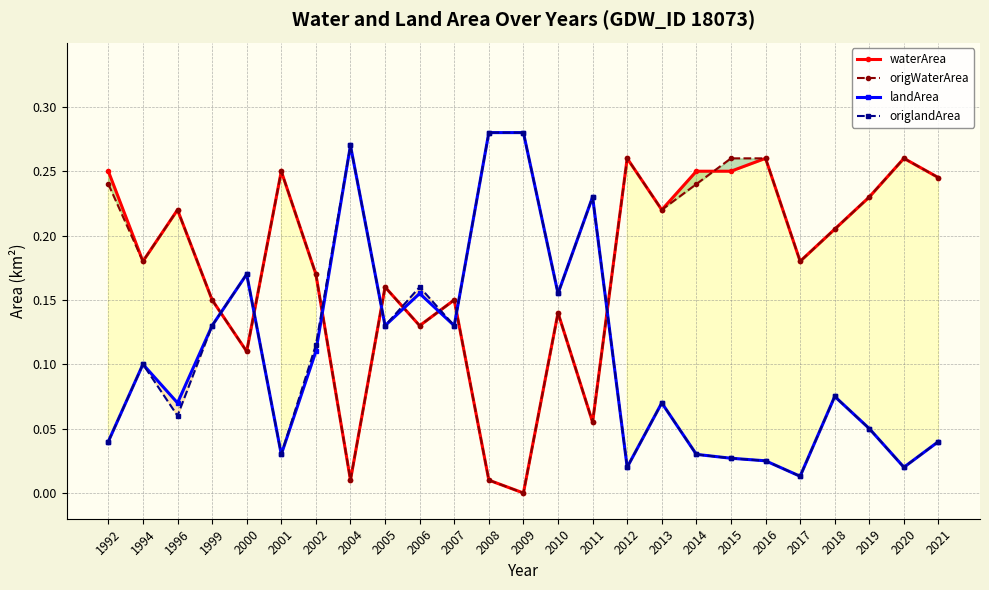

The landArea series shows 0.0 at 2014. True or false?

False